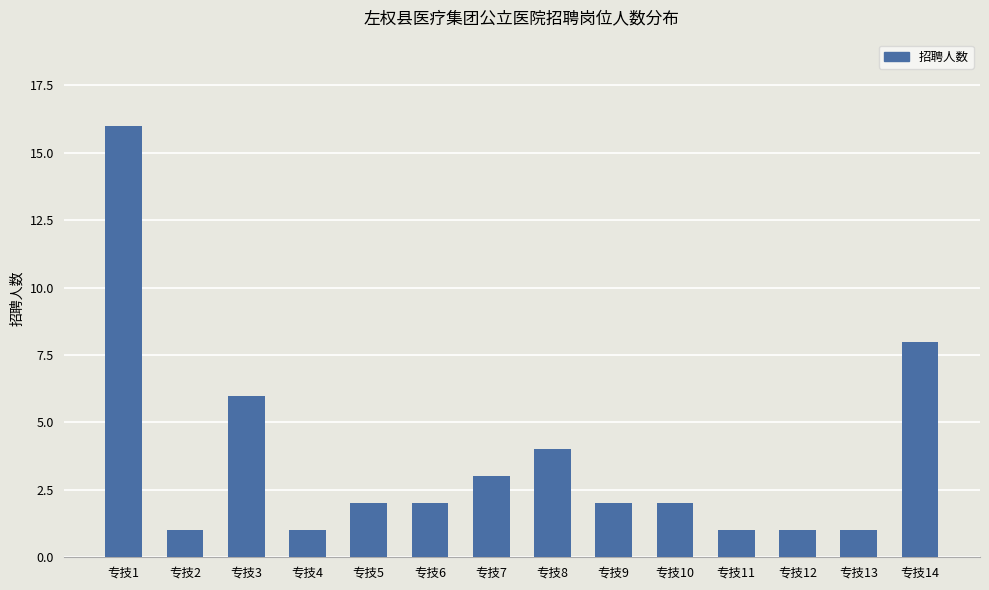

Are the bars horizontal?

No